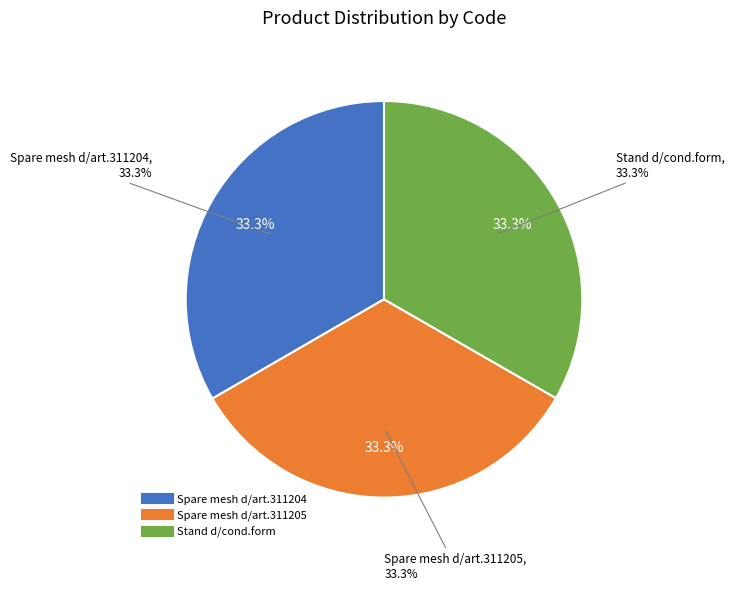

To the nearest percent, what is the combined percentage of Spare mesh d/art.311205 and Spare mesh d/art.311204?

67%